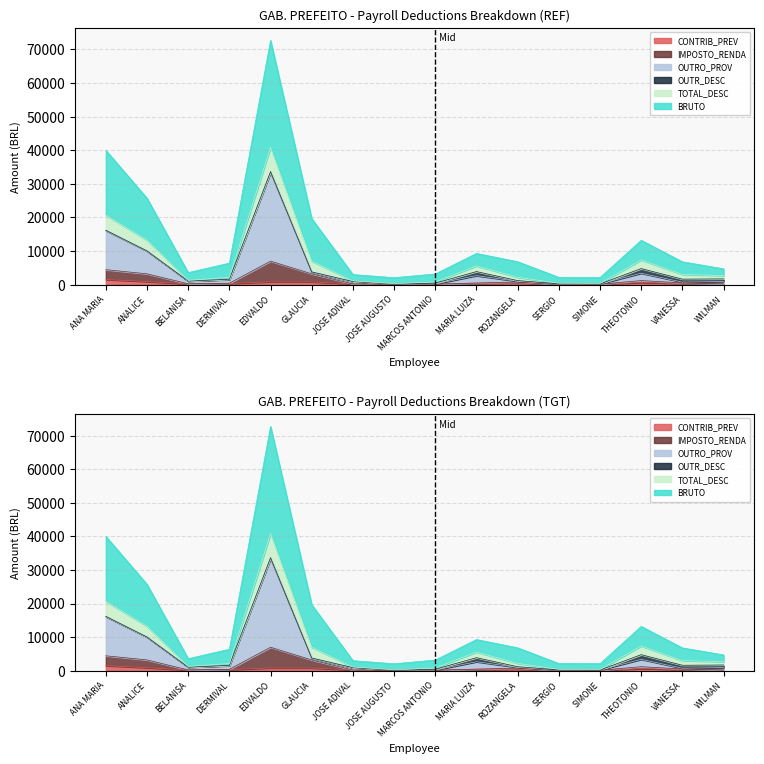

How many data points in IMPOSTO_RENDA are less than 493?

8